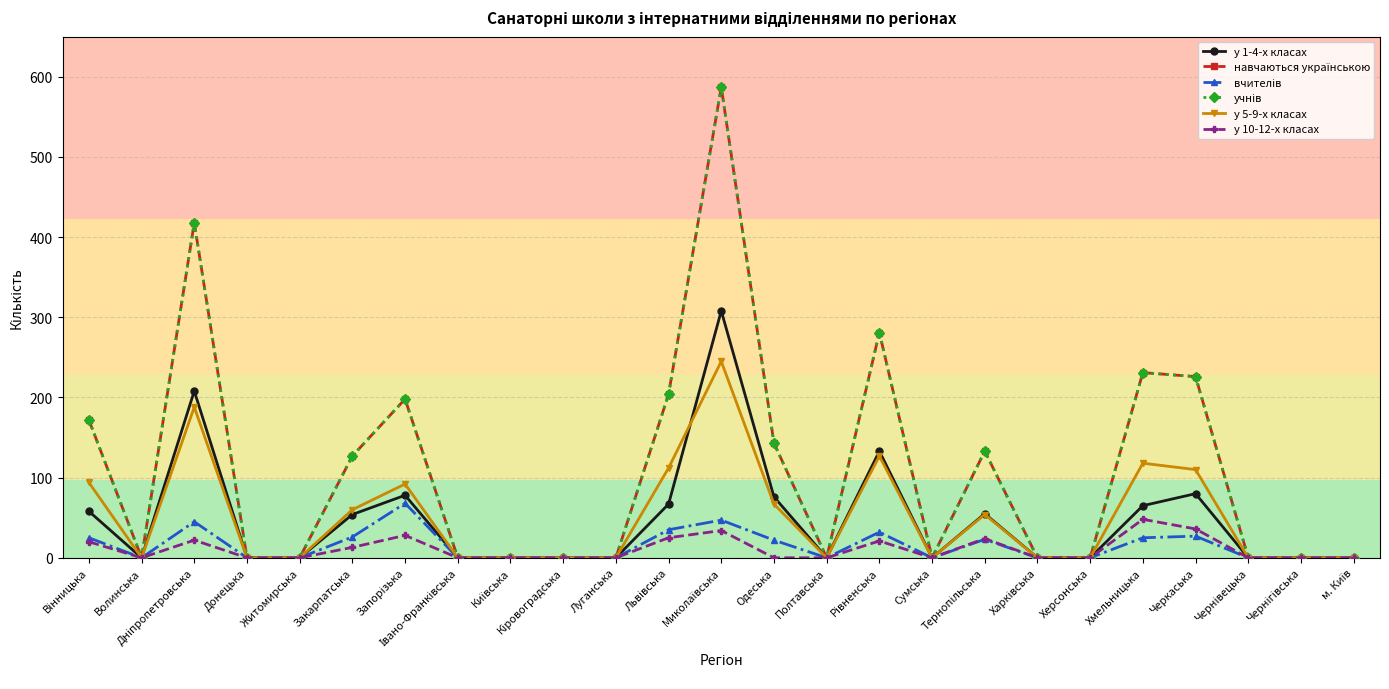

True or false: учнів and у 1-4-х класах intersect in this chart.

False